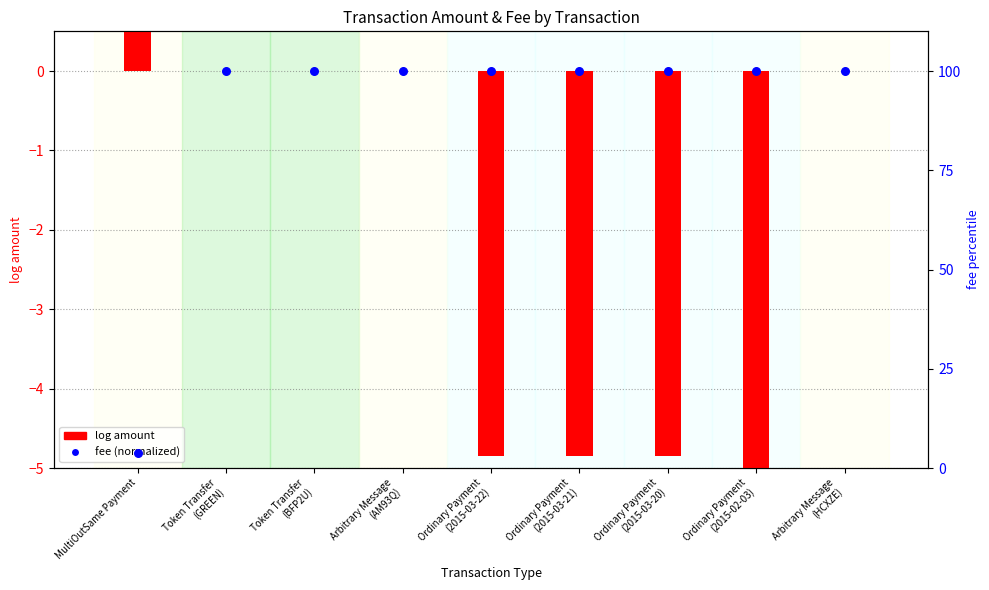

Which series reaches the maximum Y coordinate?

fee (normalized)